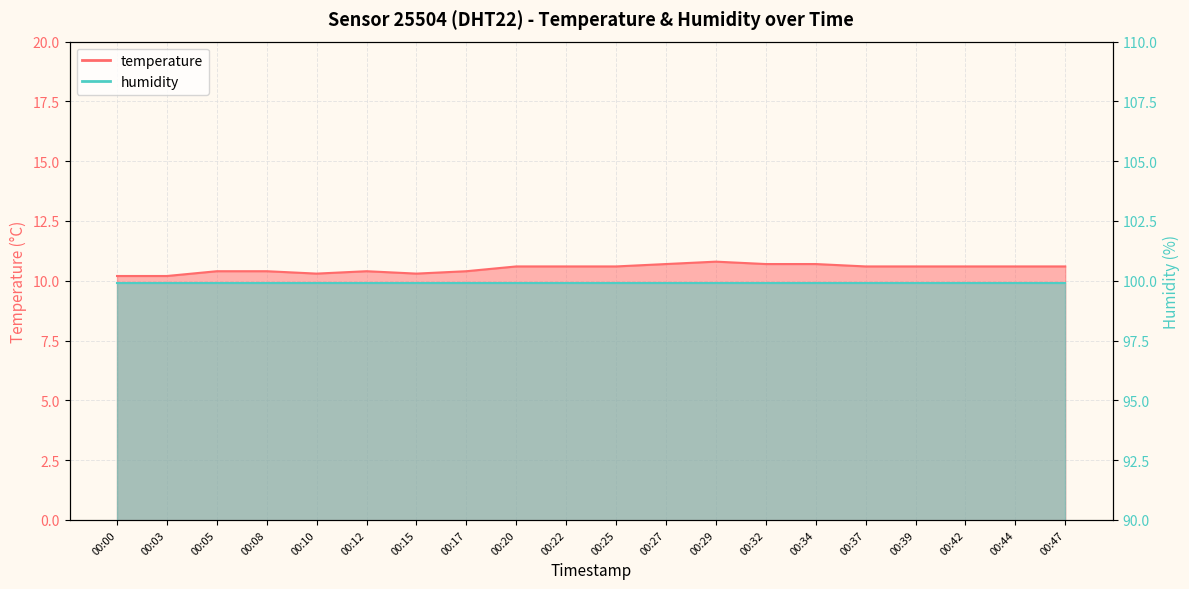

What is the smallest value displayed?

10.2